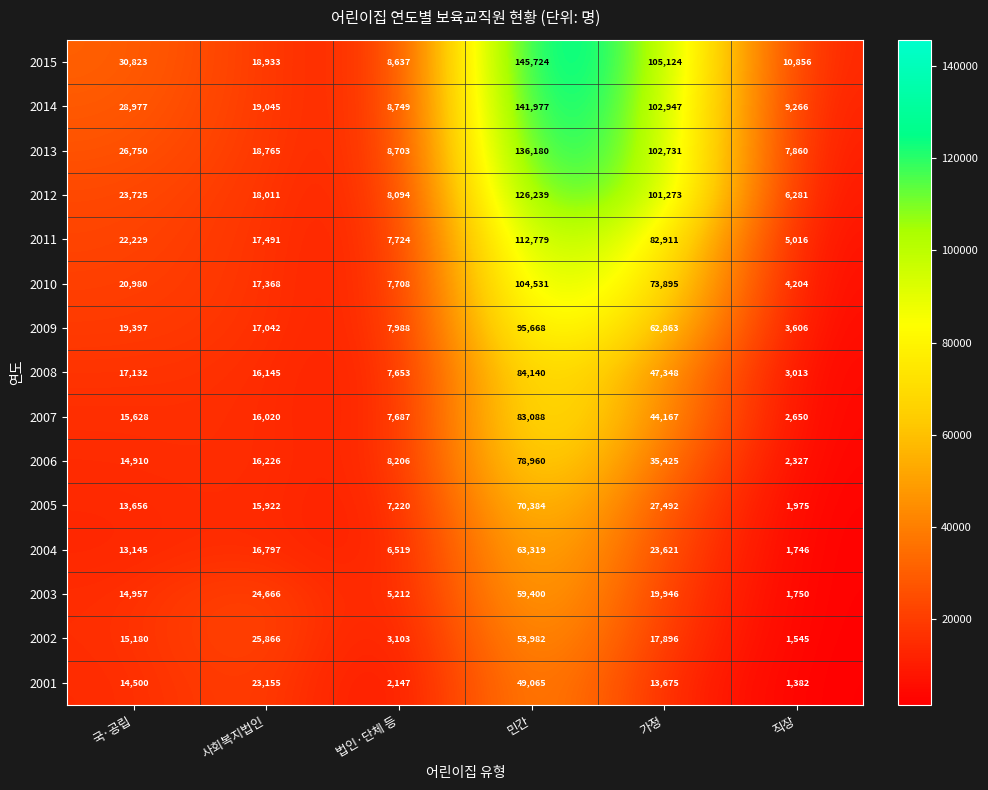

Where is 2001 nearest to the value 25223?

사회복지법인